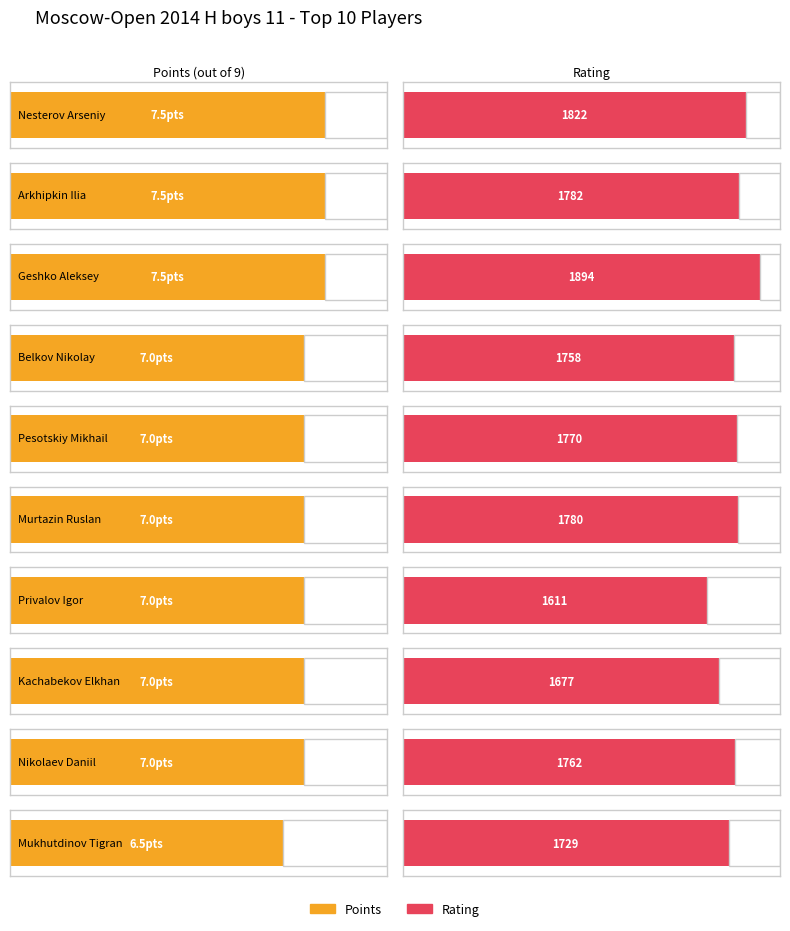

Reading right to left, what are all the values shown in this chart?

Points: Mukhutdinov Tigran=6.5	Nikolaev Daniil=7.0	Kachabekov Elkhan=7.0	Privalov Igor=7.0	Murtazin Ruslan=7.0	Pesotskiy Mikhail=7.0	Belkov Nikolay=7.0	Geshko Aleksey=7.5	Arkhipkin Ilia=7.5	Nesterov Arseniy=7.5
Rating: Mukhutdinov Tigran=1729.0	Nikolaev Daniil=1762.0	Kachabekov Elkhan=1677.0	Privalov Igor=1611.0	Murtazin Ruslan=1780.0	Pesotskiy Mikhail=1770.0	Belkov Nikolay=1758.0	Geshko Aleksey=1894.0	Arkhipkin Ilia=1782.0	Nesterov Arseniy=1822.0